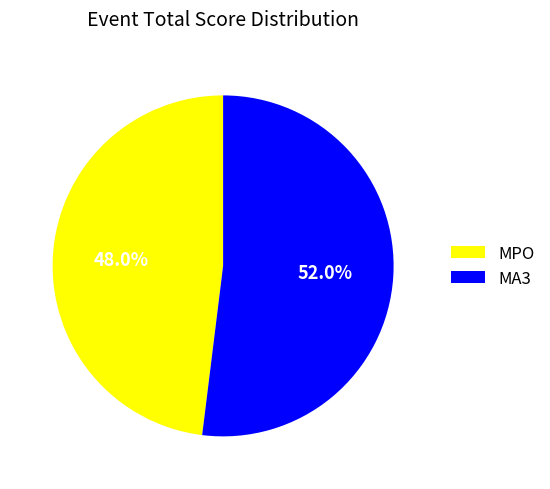

What is the largest slice in the pie chart?

MA3